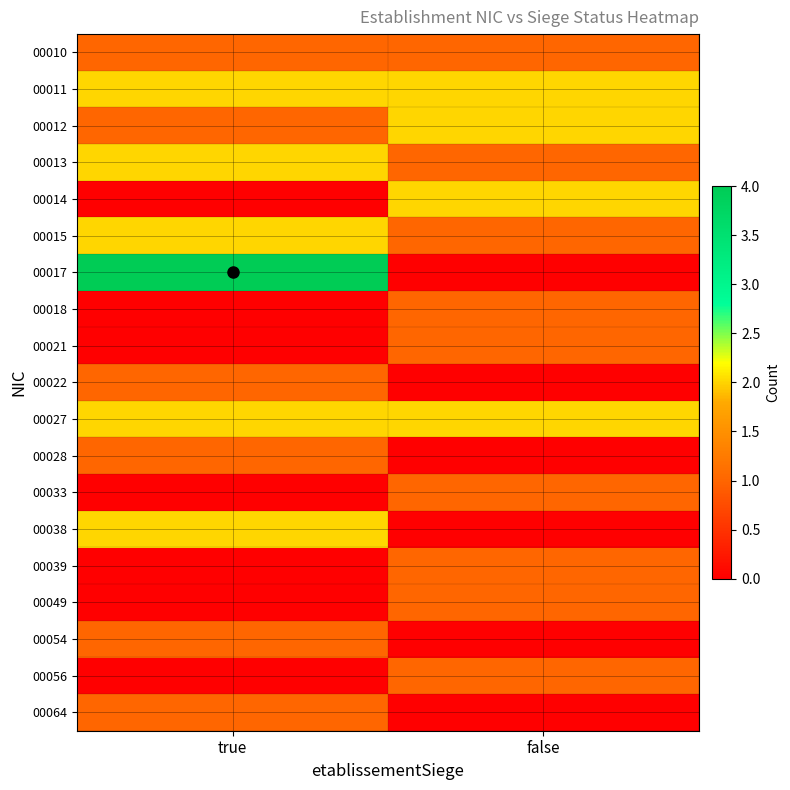

Reading left to right, extract all data points from this chart.

00010: true=1	false=1
00011: true=2	false=2
00012: true=1	false=2
00013: true=2	false=1
00014: true=0	false=2
00015: true=2	false=1
00017: true=4	false=0
00018: true=0	false=1
00021: true=0	false=1
00022: true=1	false=0
00027: true=2	false=2
00028: true=1	false=0
00033: true=0	false=1
00038: true=2	false=0
00039: true=0	false=1
00049: true=0	false=1
00054: true=1	false=0
00056: true=0	false=1
00064: true=1	false=0